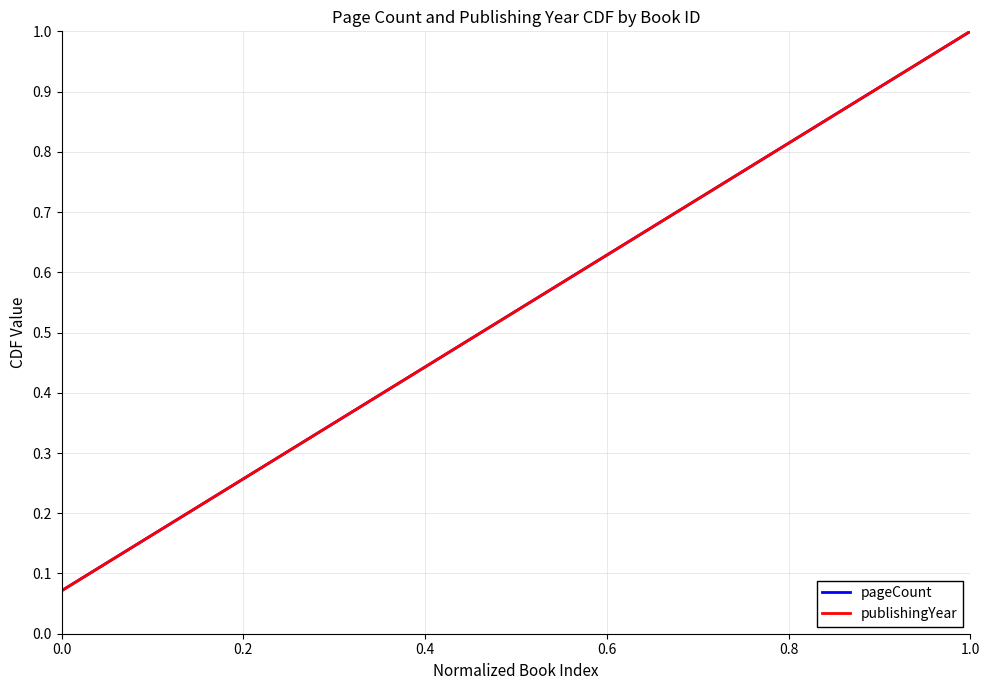

At how many categories does at least one series exceed 0?

14